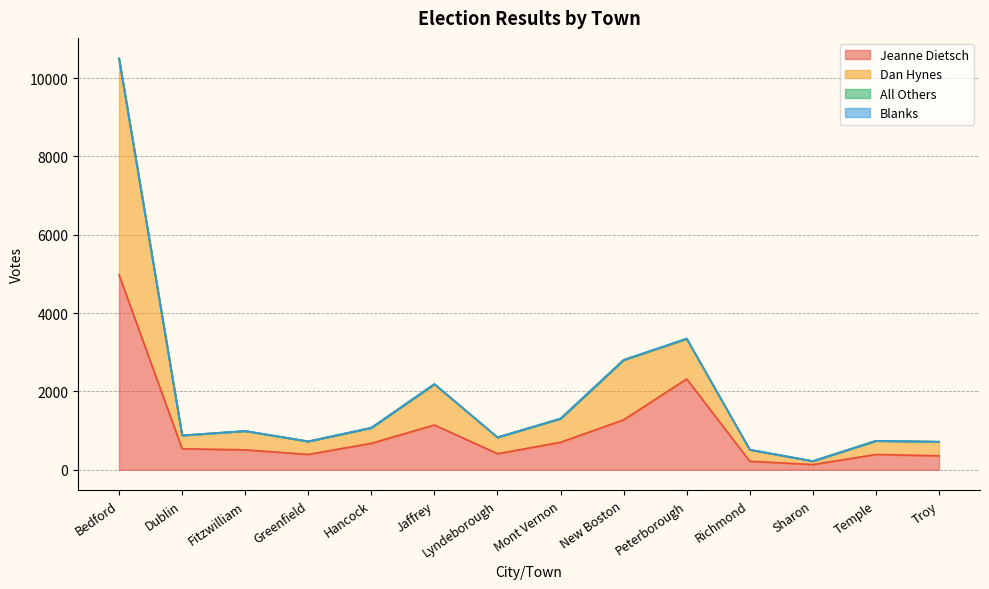

Is the value of Jeanne Dietsch at Peterborough greater than the value of Dan Hynes at Bedford?

No